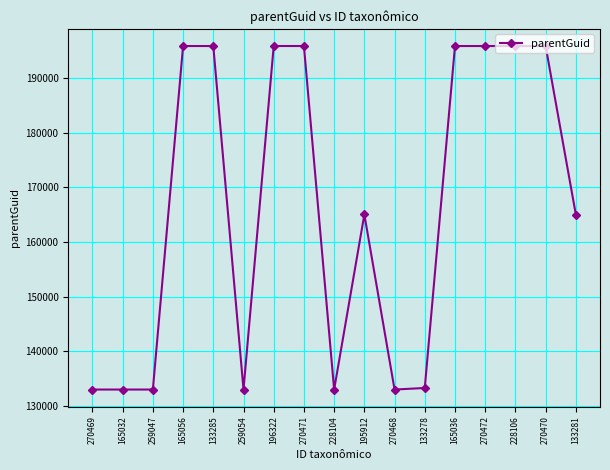

What is the ratio of the value at 259047 to the value at 133278?

1.0